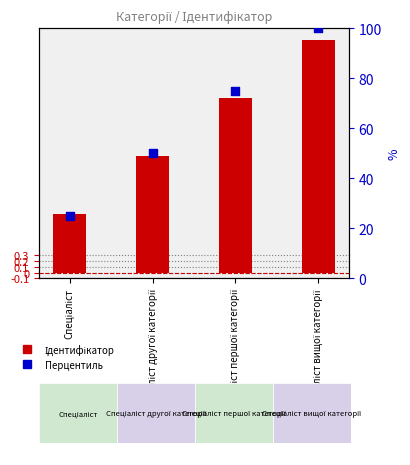

What is the total value across all series at Спеціаліст?

26